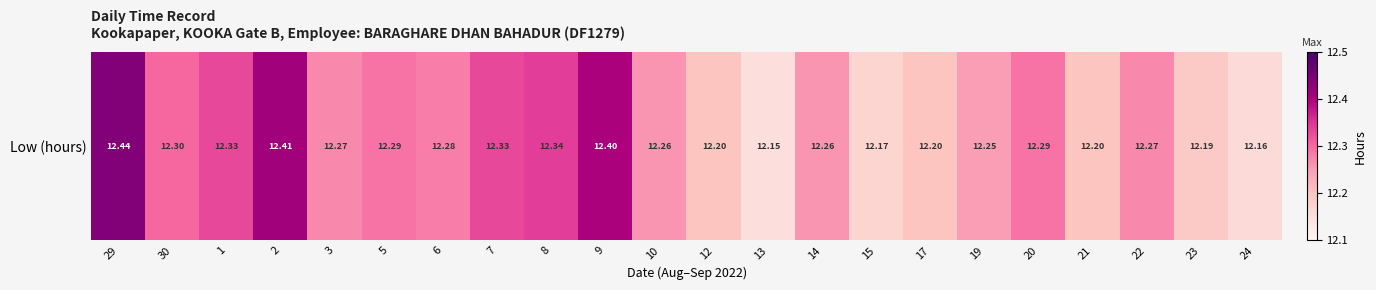

What is the difference between the maximum and minimum values?

0.3